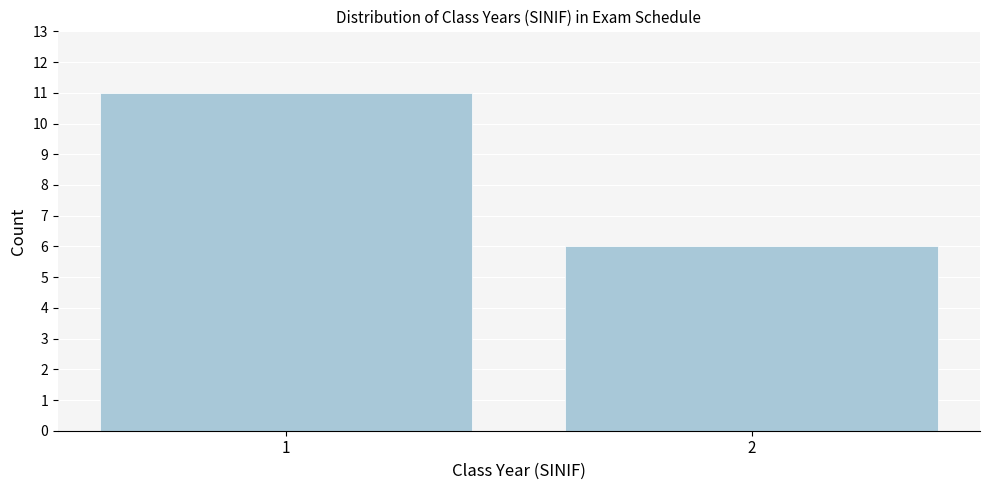

Reading left to right, transcribe all the data shown in this chart.

11	6